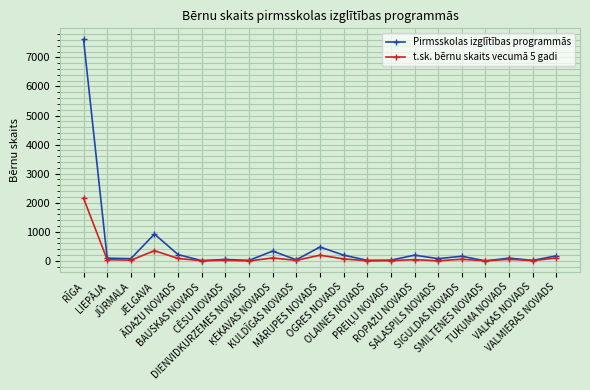

What is the sum of the Pirmsskolas izglītības programmās values at SMILTENES NOVADS and KULDĪGAS NOVADS?

40